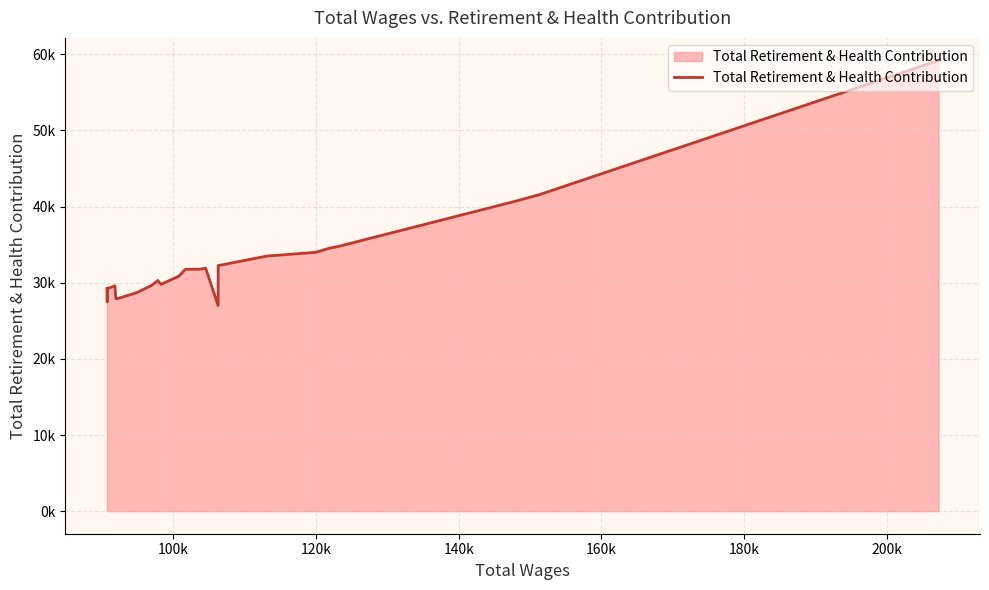

Does the chart have visible grid lines?

Yes